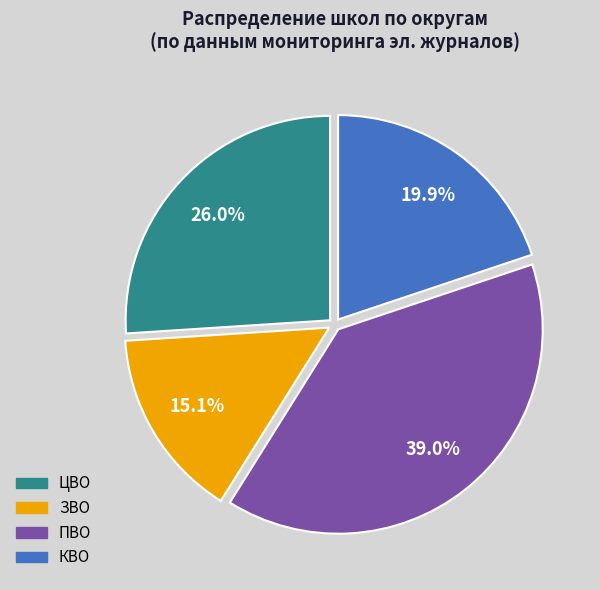

Does any single category account for the majority?

No